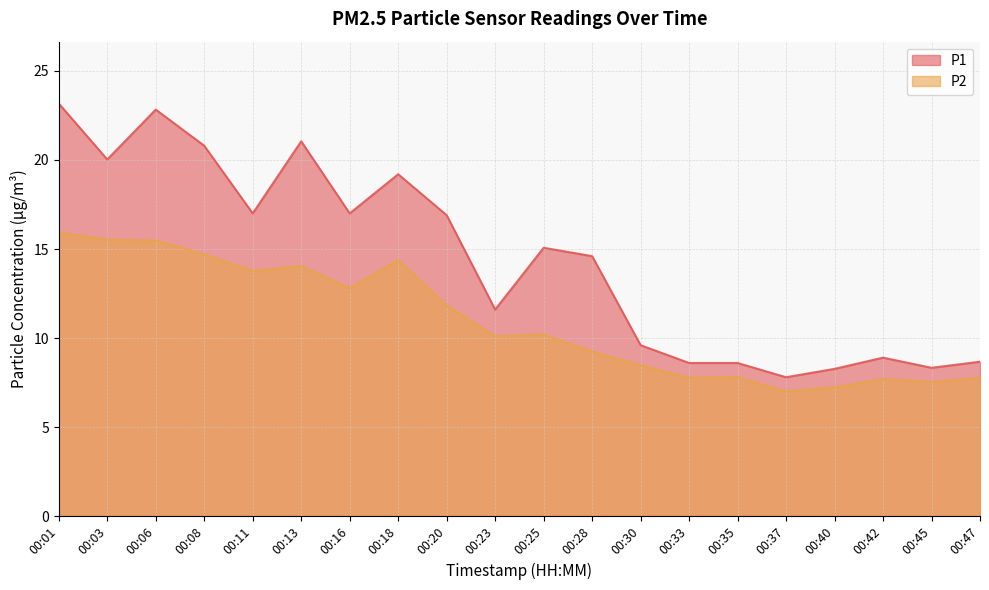

At 00:13, list the series in order from smallest to largest.

P2, P1